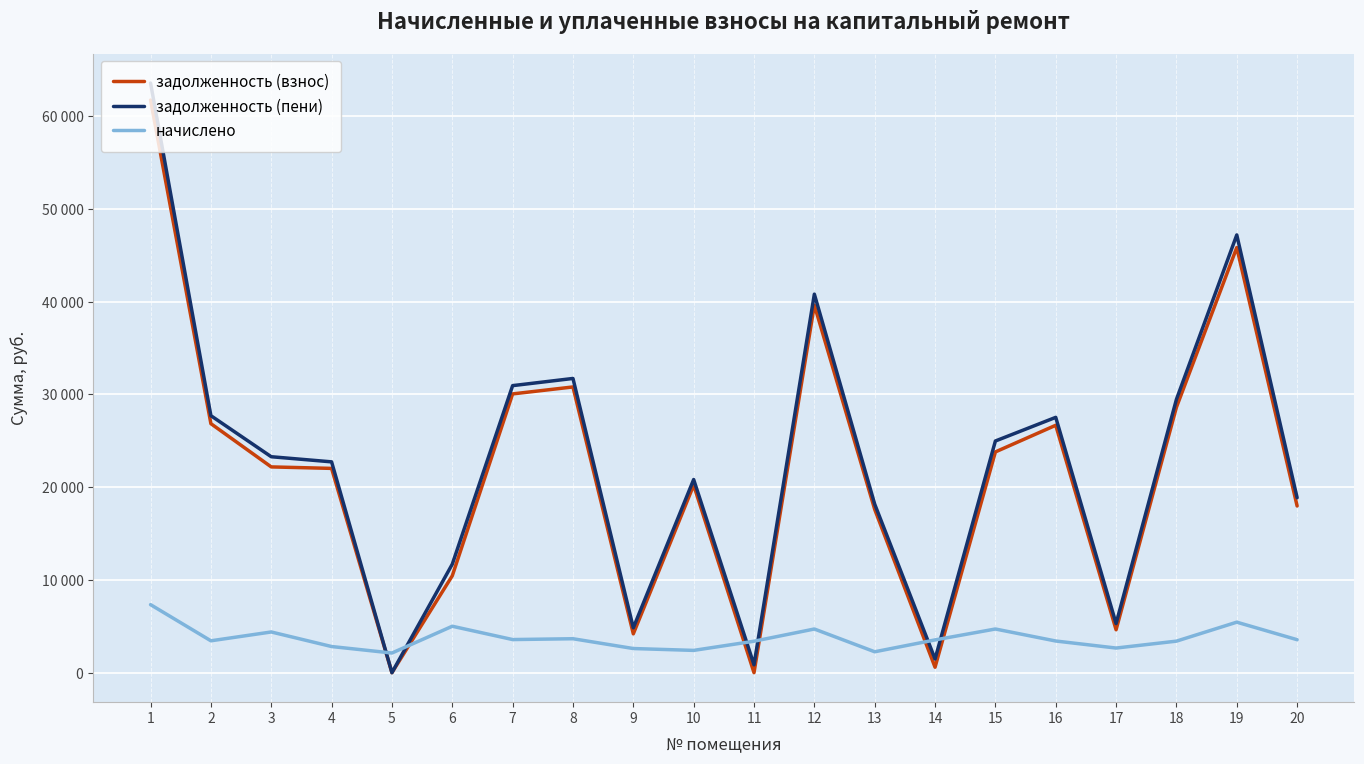

True or false: начислено has a value of 1062.3 at 15.

False